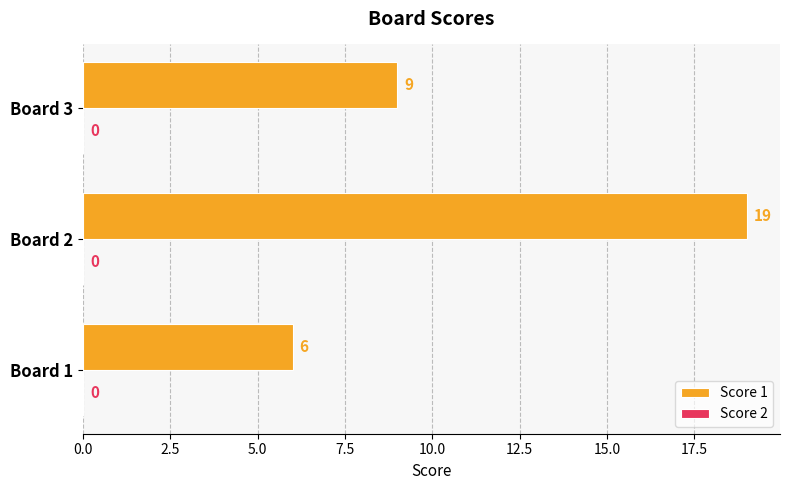

How many data points does each series have?

3